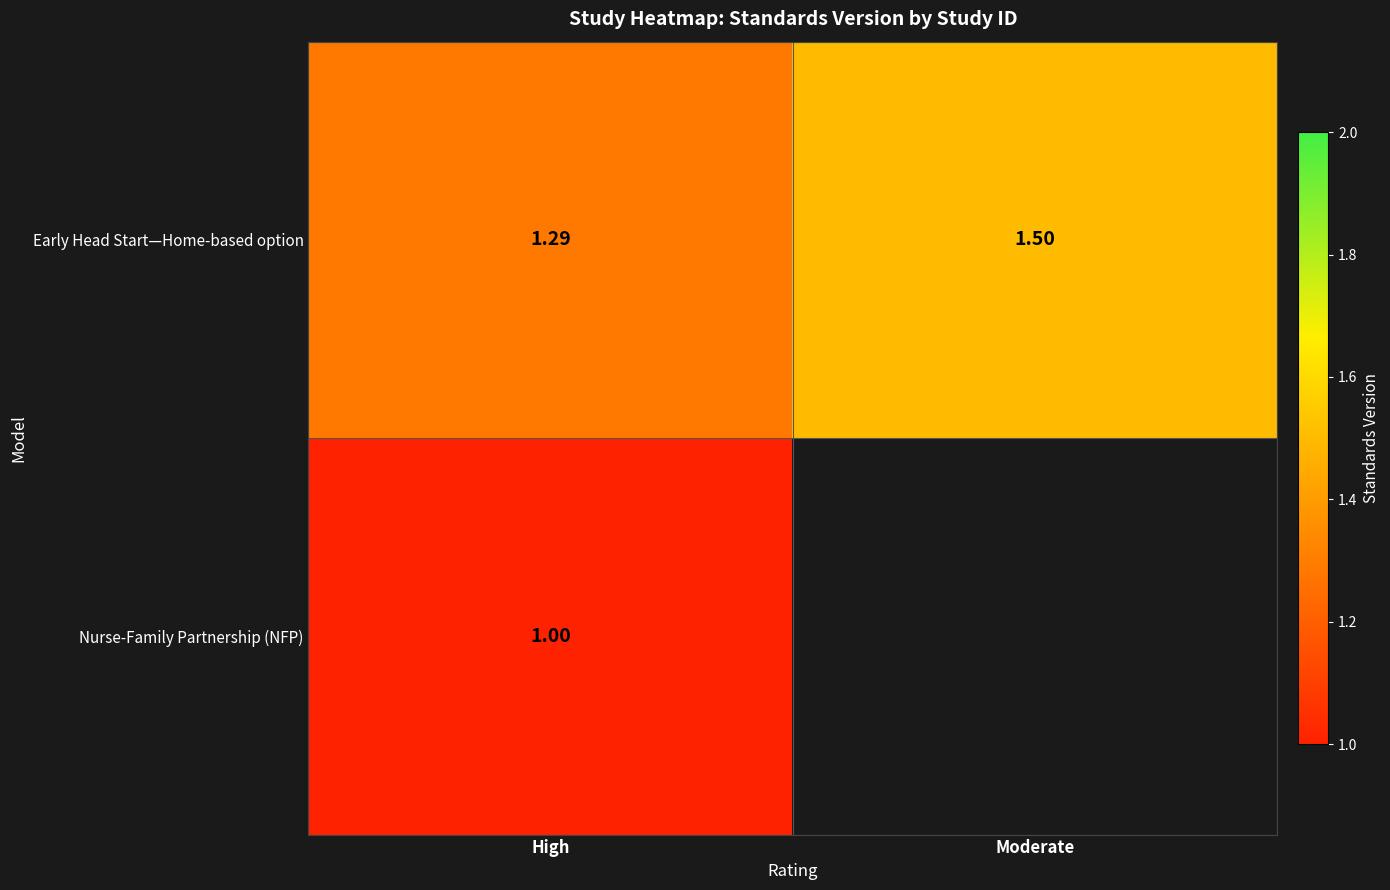

What is the average value of the Early Head Start—Home-based option series?

1.4